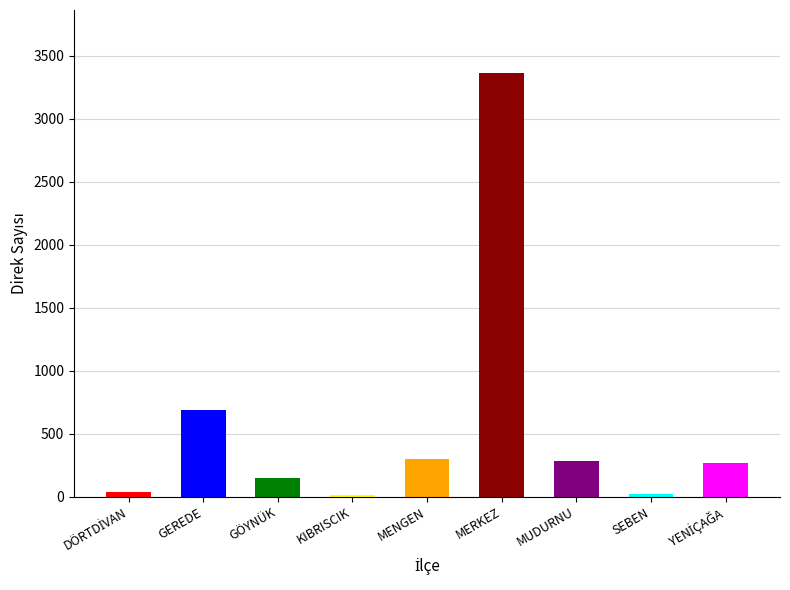

Reading left to right, extract all data points from this chart.

DÖRTDİVAN=37	GEREDE=684	GÖYNÜK=146	KIBRISCIK=12	MENGEN=298	MERKEZ=3359	MUDURNU=285	SEBEN=18	YENİÇAĞA=263